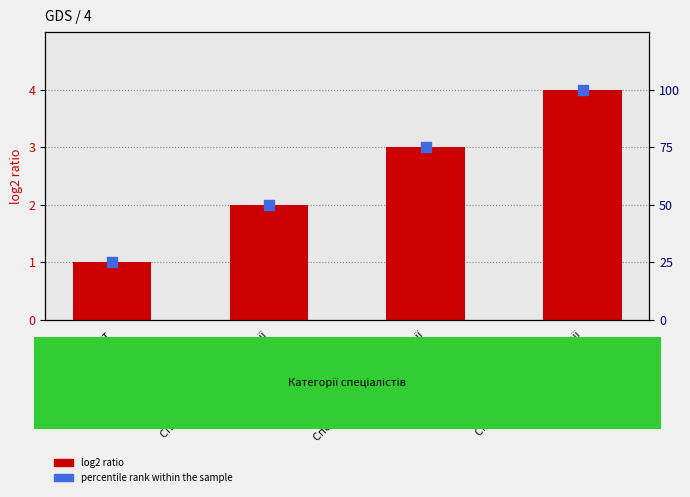

Is the value of percentile rank within the sample at Спеціаліст першої категорії greater than the value of Ідентифікатор at Спеціаліст?

Yes